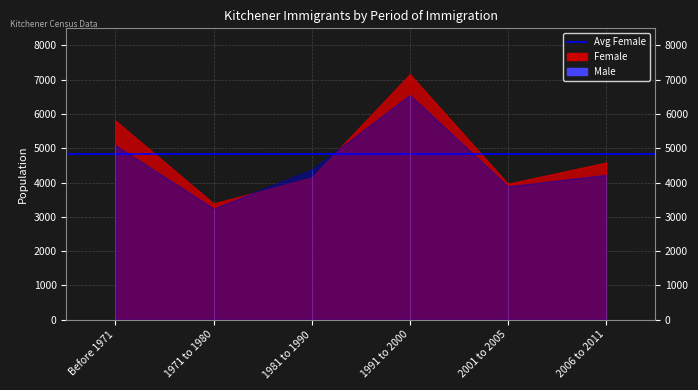

In Male, how many points are lower than both neighbors (excluding endpoints)?

2